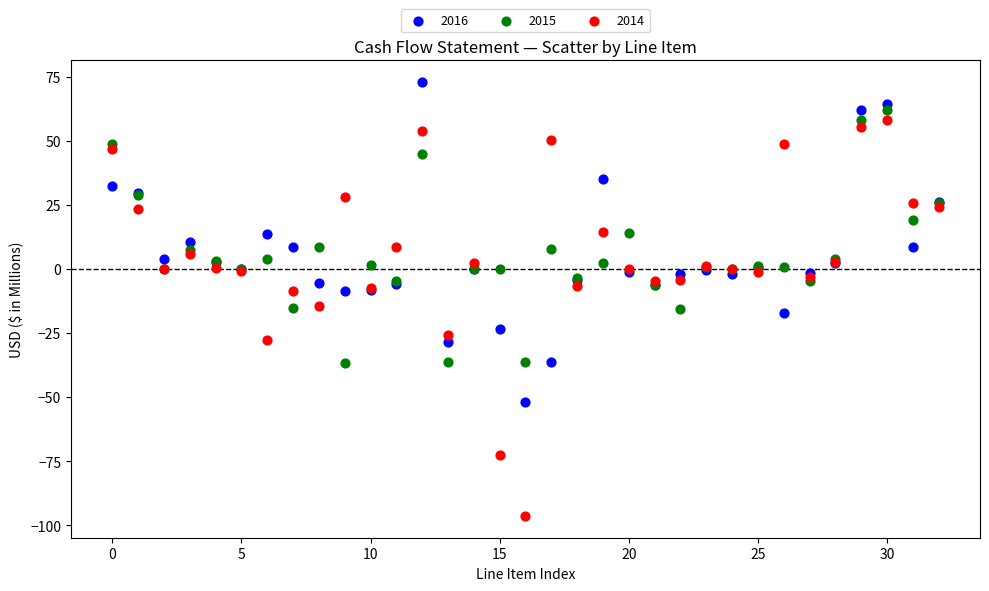

Which series contains the lowest Y value?

2014